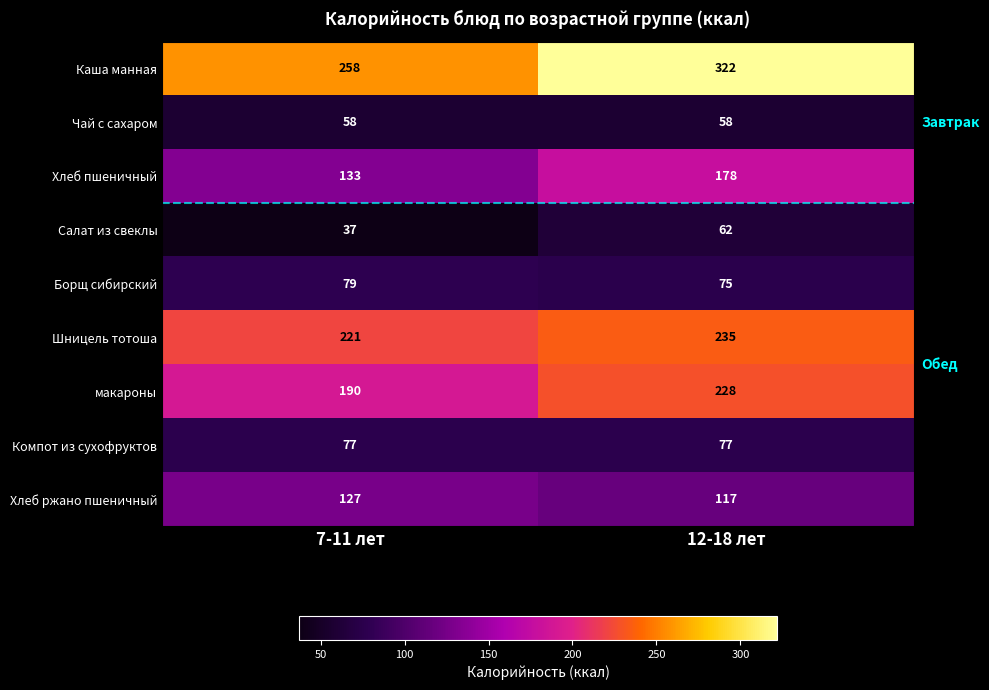

What is the maximum value shown in the chart?

322